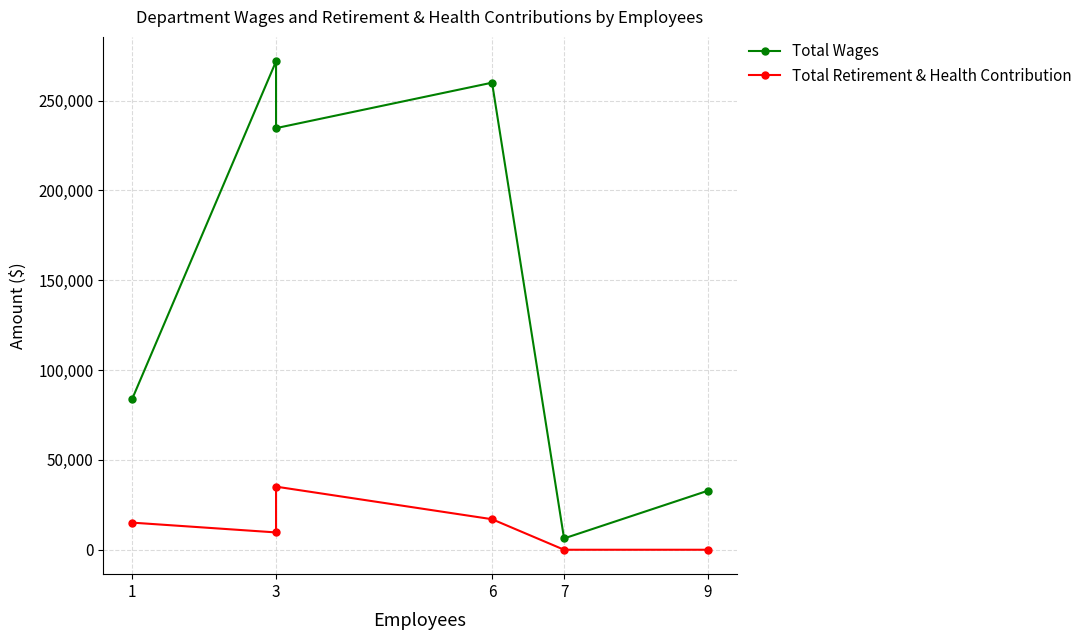

How many values in the Total Retirement & Health Contribution series are below 15100?

3